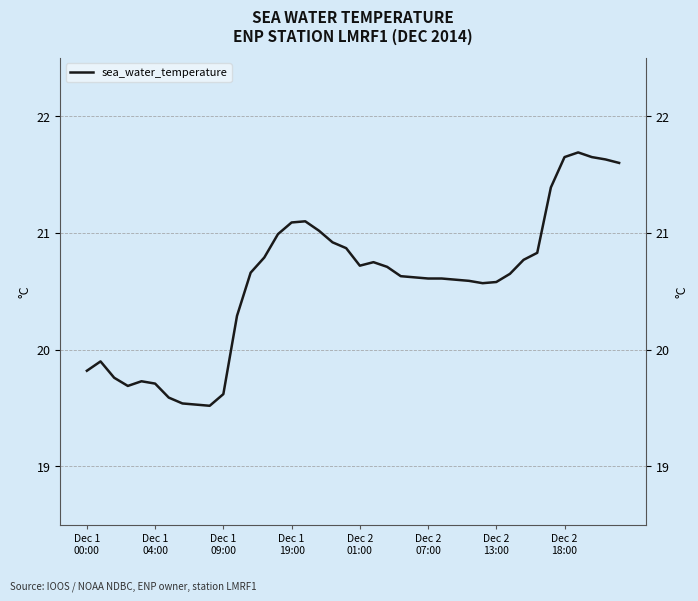

How many categories are shown in the chart?

40